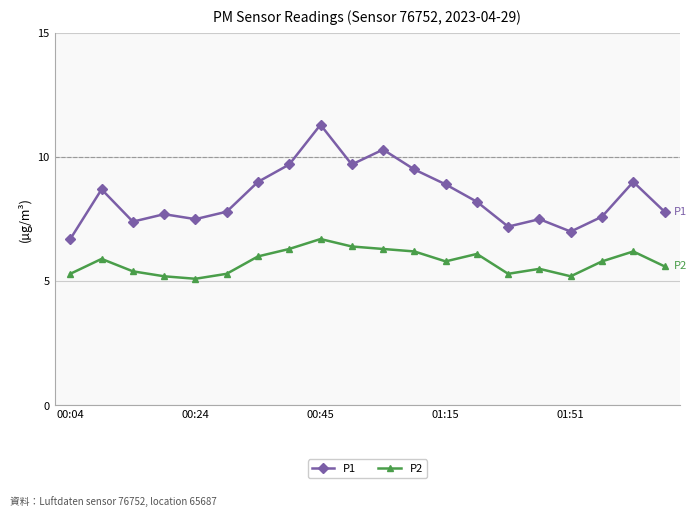

What is the average value of the P1 series?

8.4